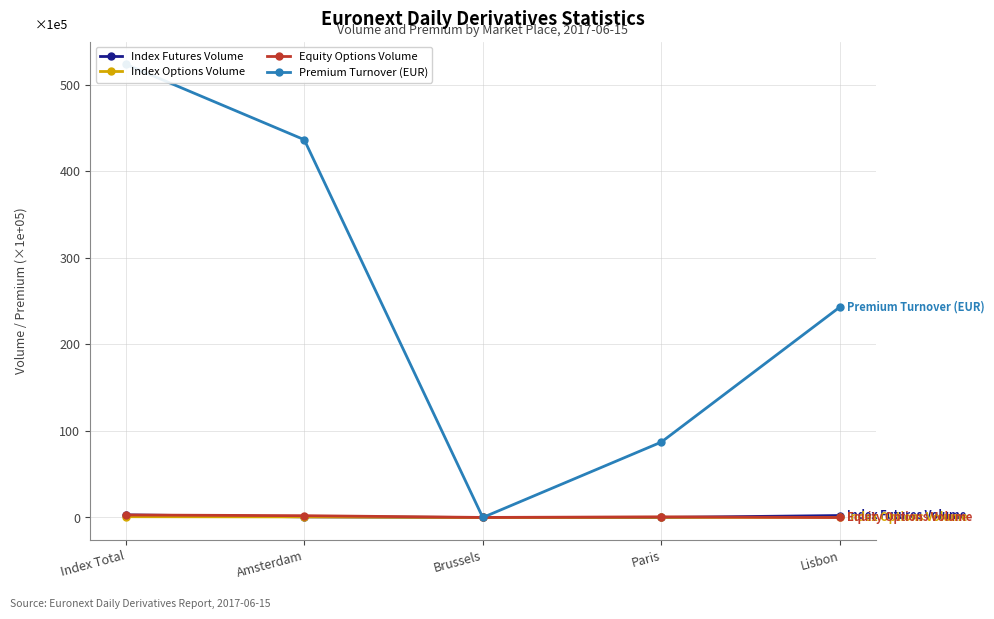

How many distinct data groups are displayed?

4